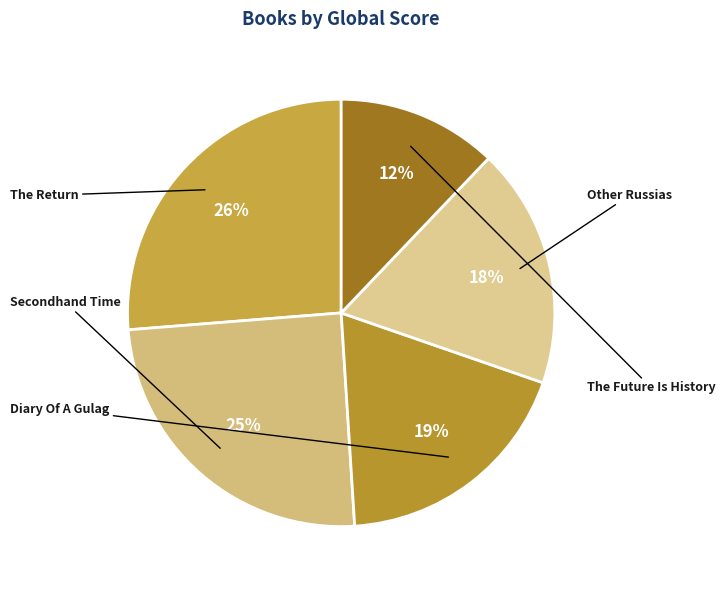

To the nearest percent, what portion does Other Russias represent?

18%